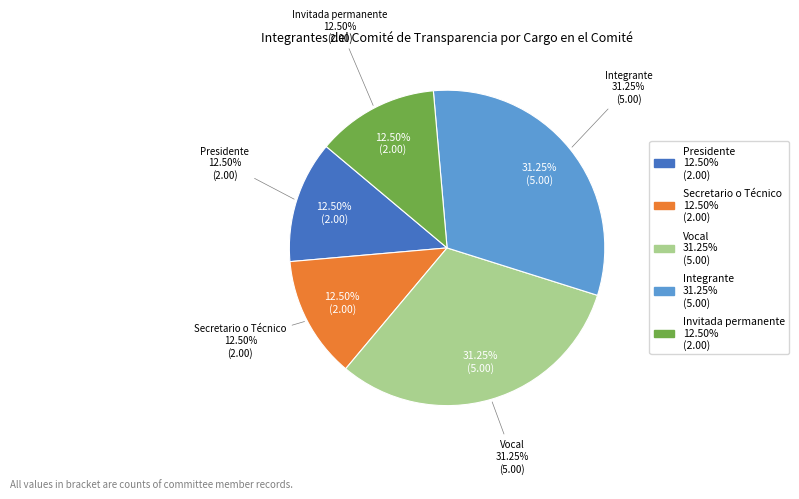

Does Integrante represent more than half of the total?

No